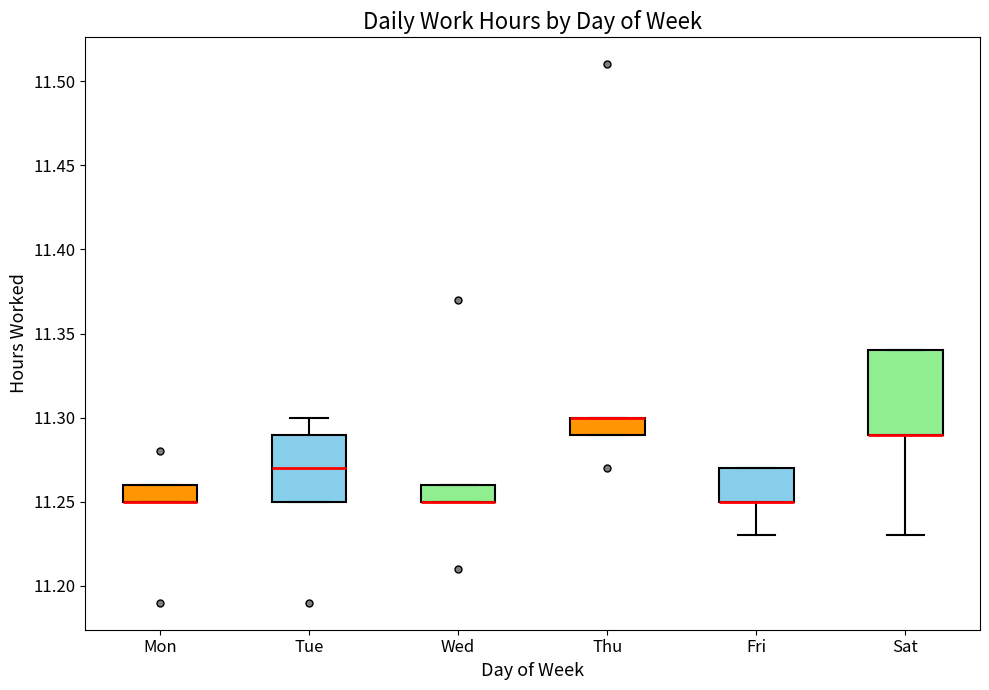

Comparing the boxes themselves (not the whiskers), which one is the tallest?

Sat